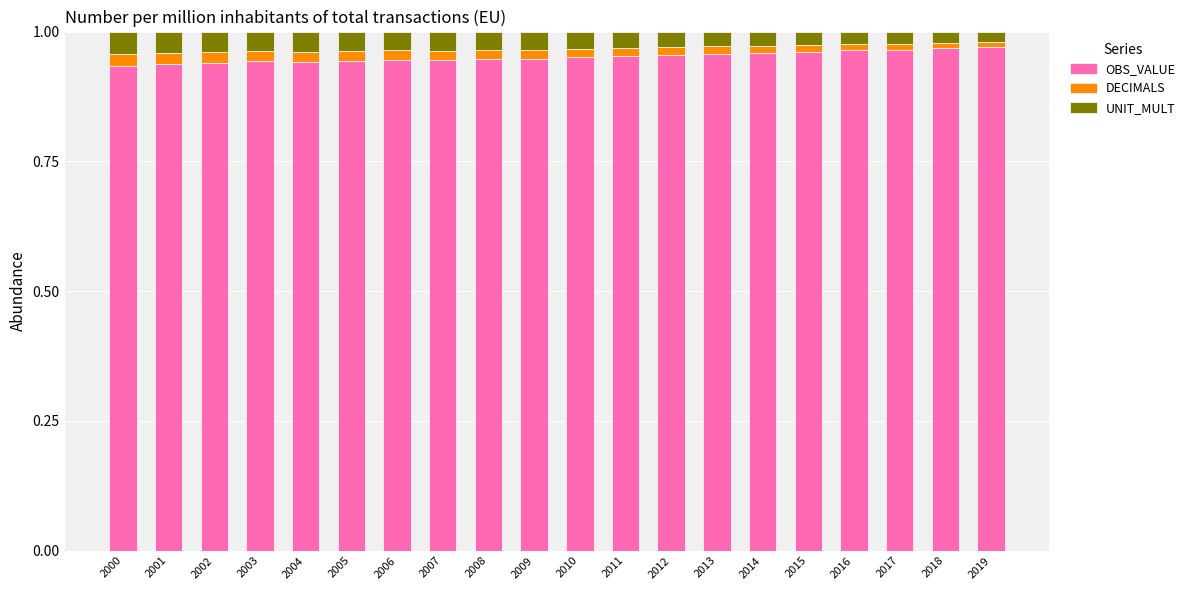

Count the number of data series in this chart.

3